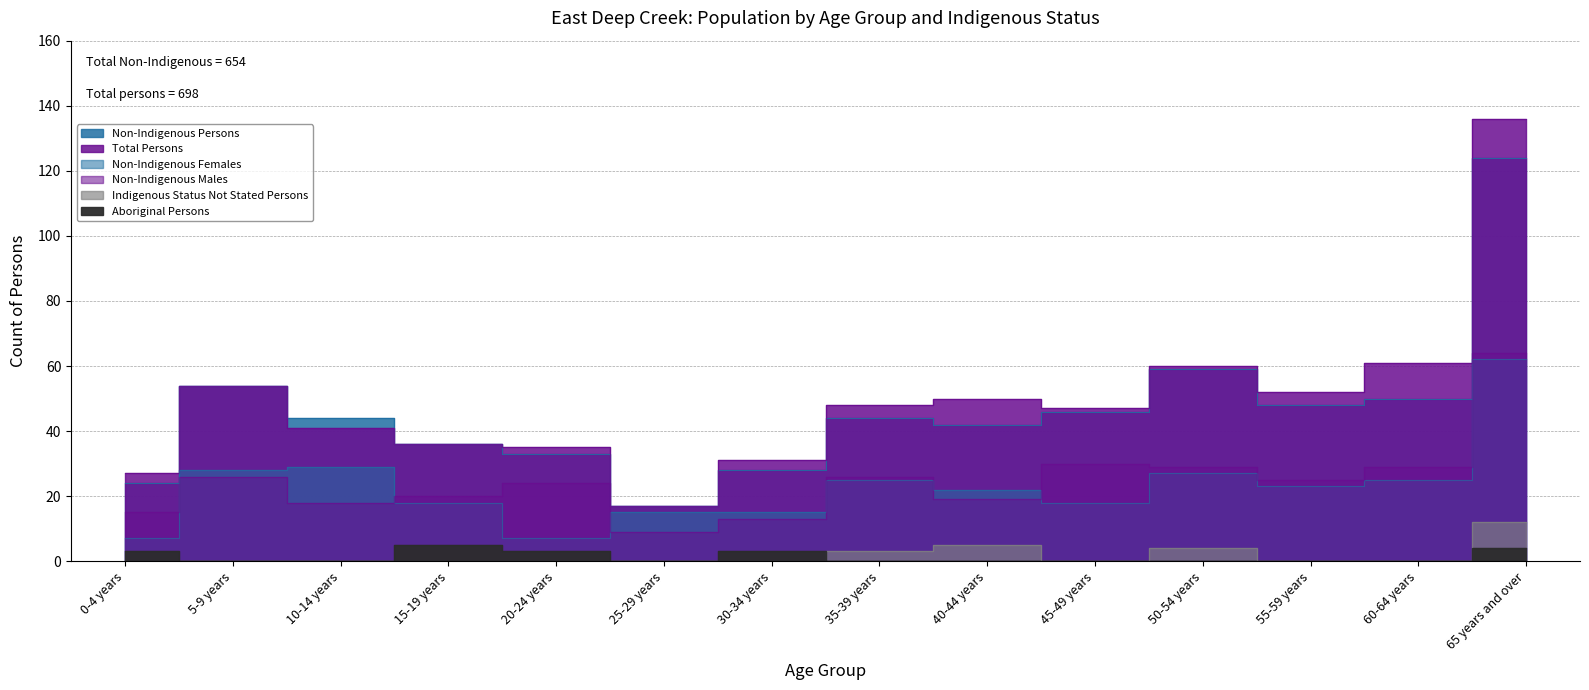

What is the value of the Total Persons point at the 7th from the left?

31